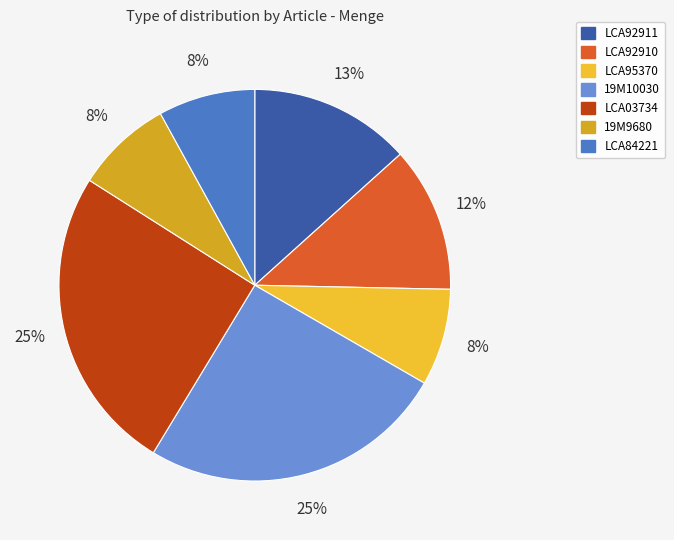

To the nearest percent, what is the average slice percentage?

14%